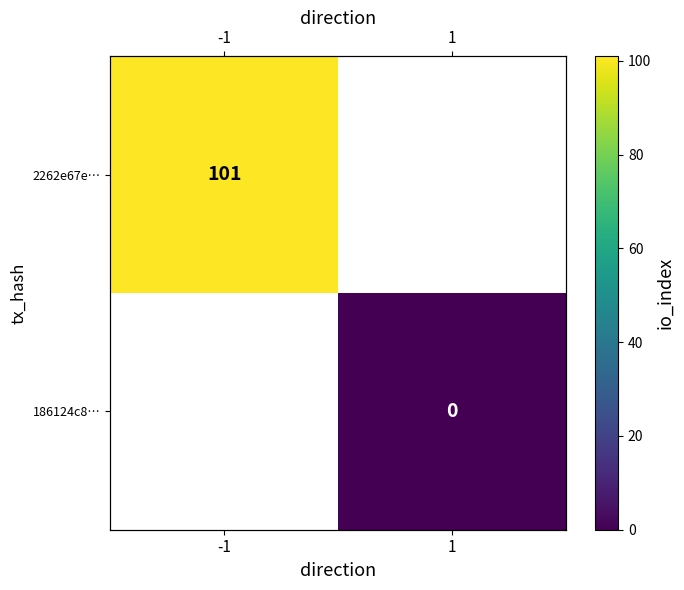

At which category does the chart reach its minimum across all series?

1